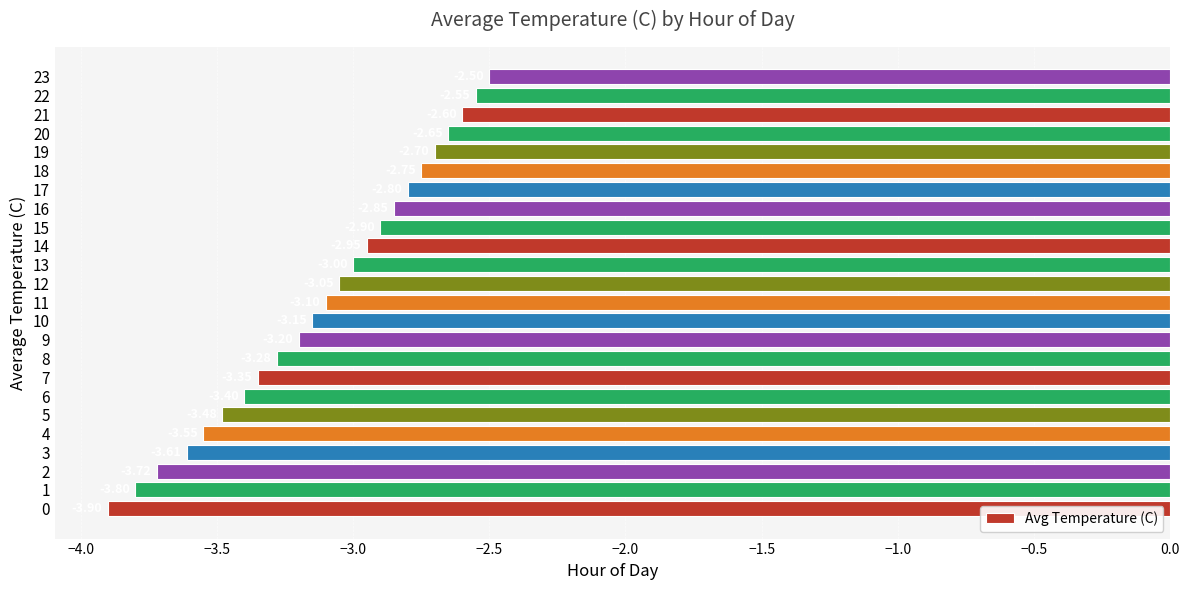

List the labels in order of value, smallest first.

0, 1, 2, 3, 4, 5, 6, 7, 8, 9, 10, 11, 12, 13, 14, 15, 16, 17, 18, 19, 20, 21, 22, 23